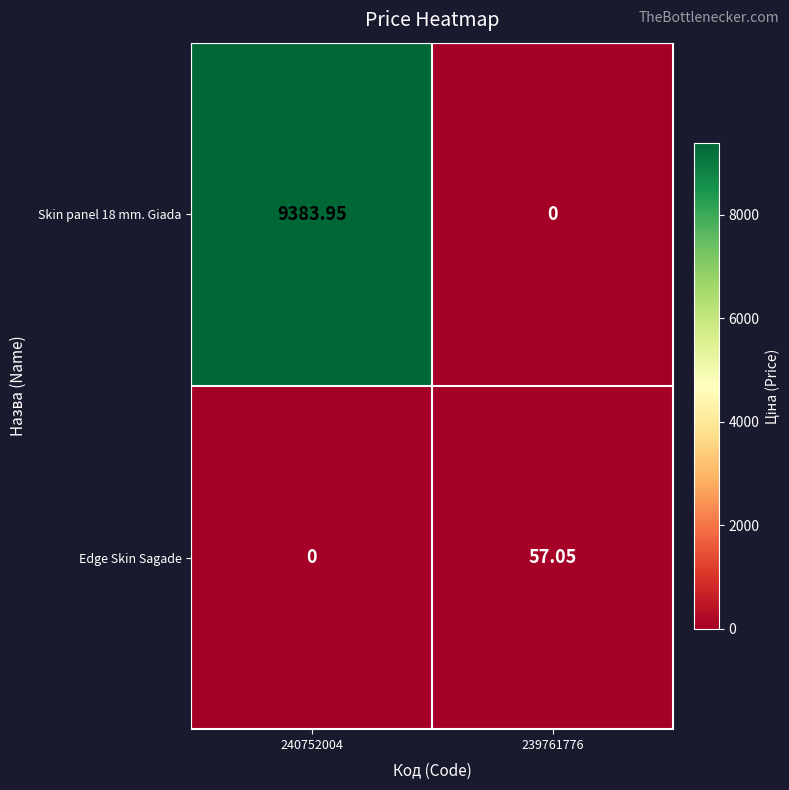

Is the value of Skin panel 18 mm. Giada at 240752004 greater than the value of Edge Skin Sagade at 239761776?

Yes